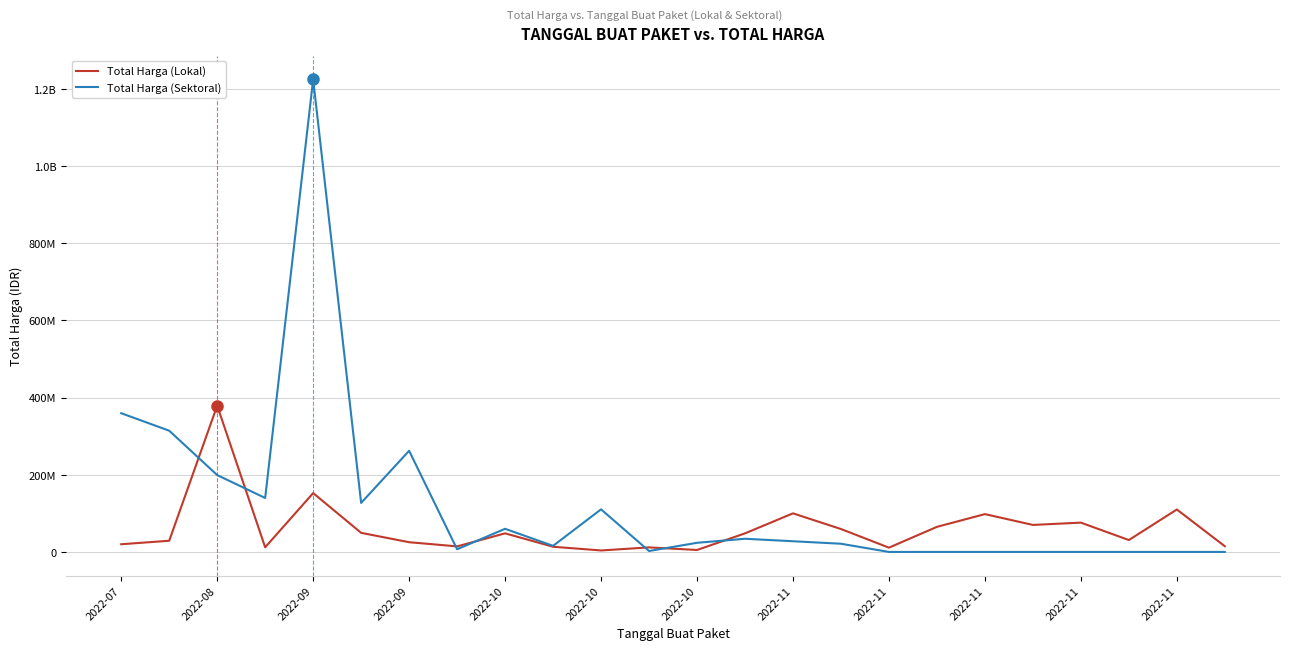

True or false: Total Harga (Sektoral) and Total Harga (Lokal) cross at least once.

True